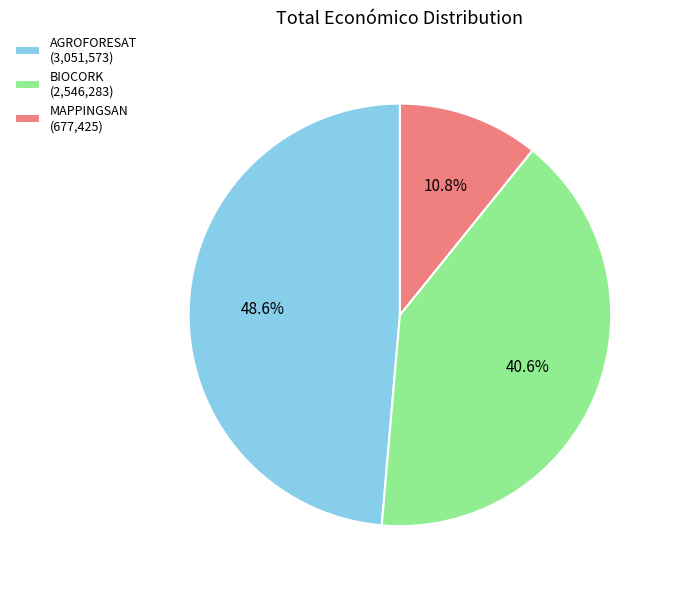

What percentage is the BIOCORK slice, to the nearest percent?

41%